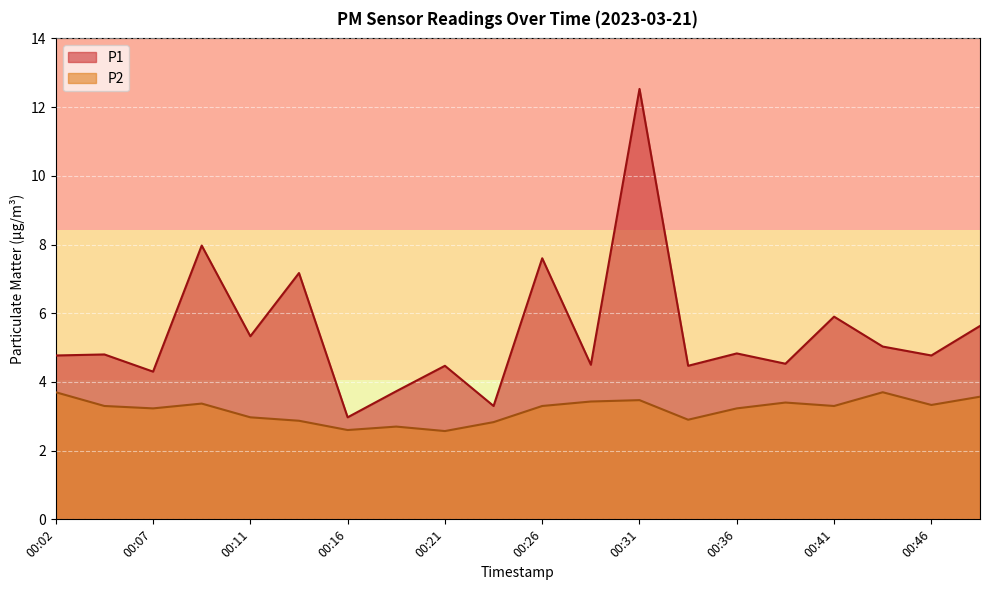

List the labels in order of P1 value, largest first.

00:31, 00:09, 00:26, 00:14, 00:41, 00:48, 00:11, 00:43, 00:36, 00:04, 00:02, 00:46, 00:38, 00:29, 00:21, 00:33, 00:07, 00:19, 00:24, 00:16